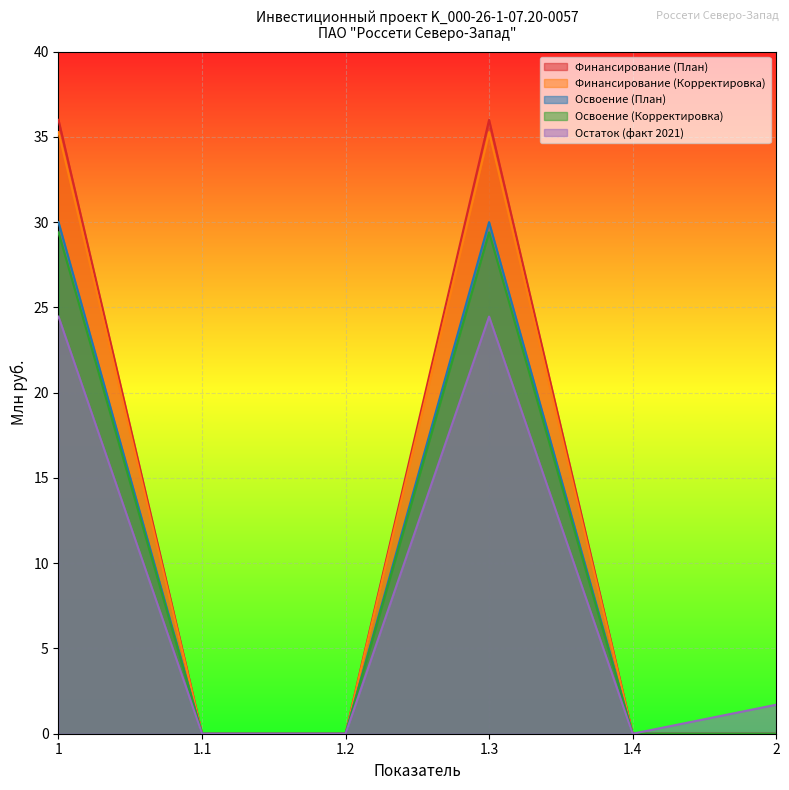

Rank the series by their maximum value, from highest to lowest.

Финансирование (План), Финансирование (Корректировка), Освоение (План), Освоение (Корректировка), Остаток (факт 2021)